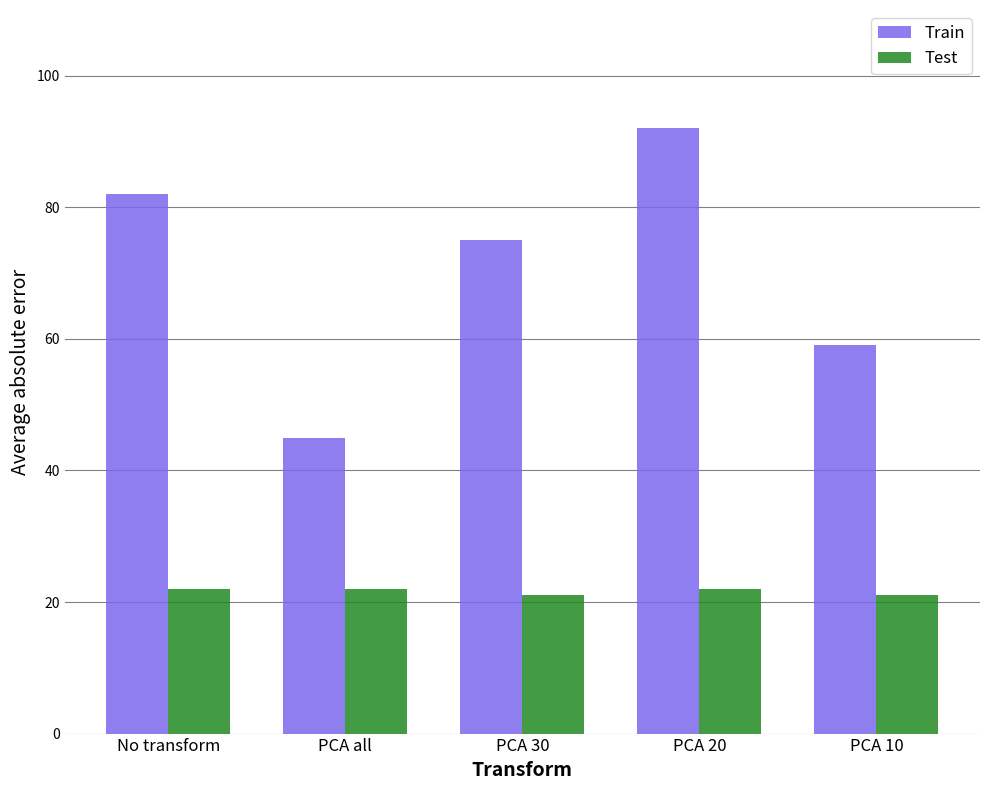

What is the average value of the Train series?

71